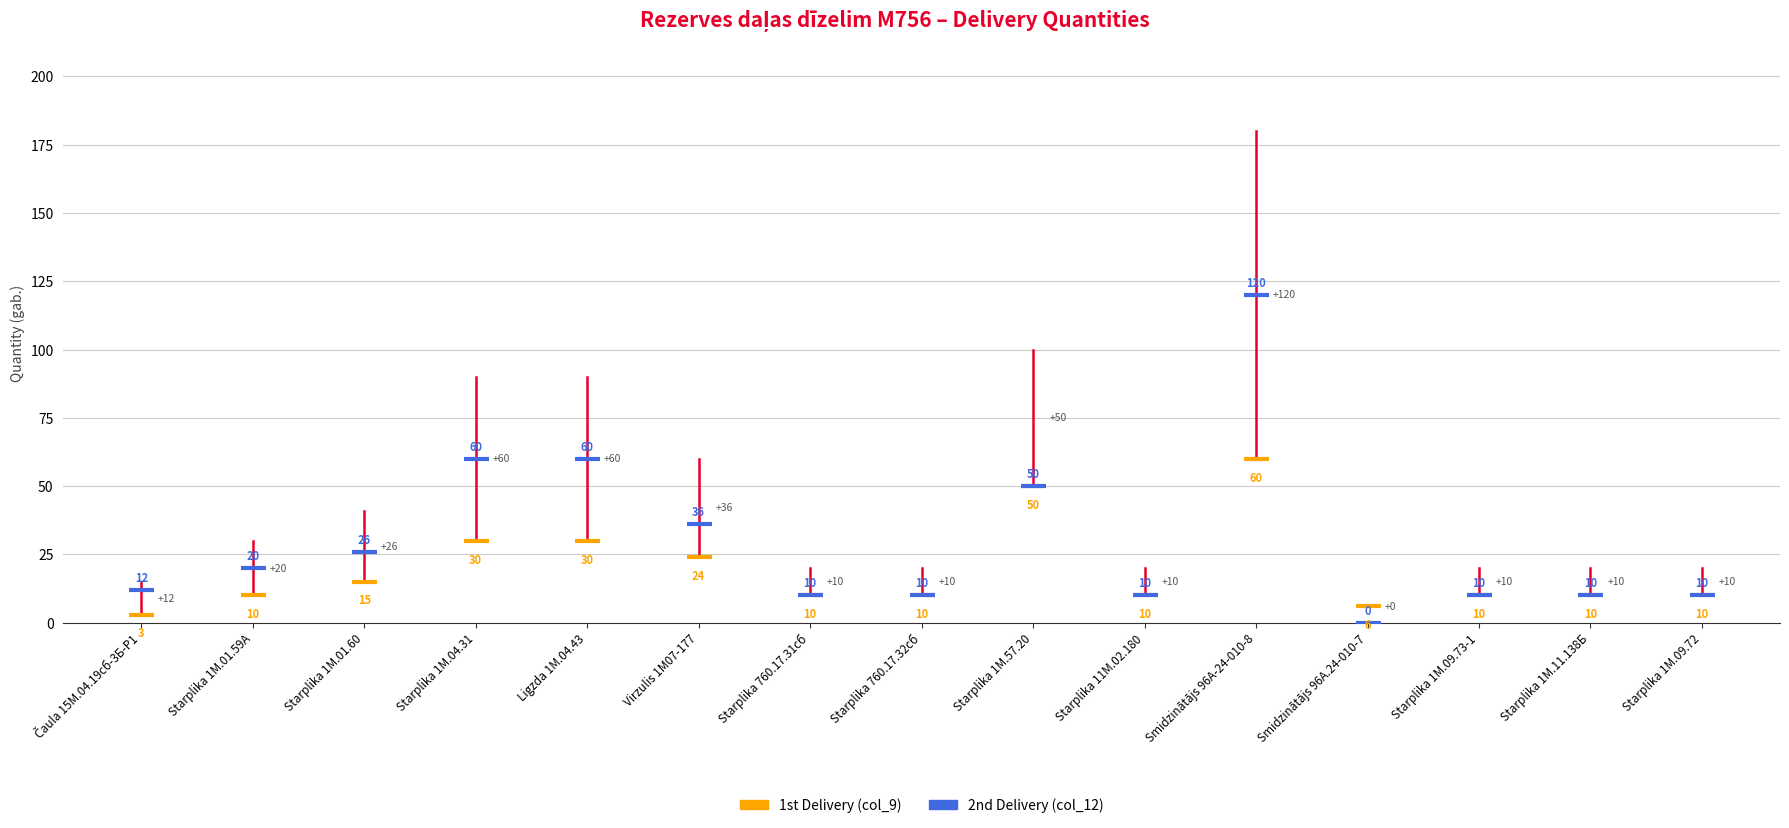

At which category is the sum across all series the highest?

Smidzinātājs 96А-24-010-8